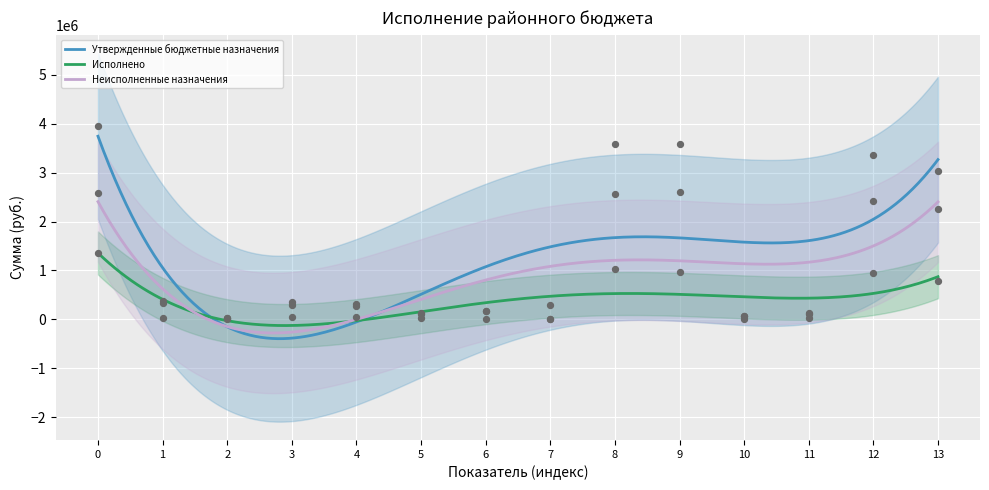

What is the lowest value of the Неисполненные назначения series?

-279359.2